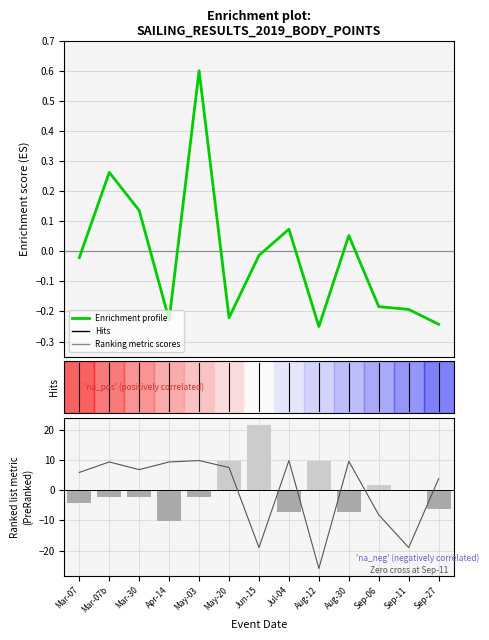

What is the highest value of the Ranking metric scores series?

21.7